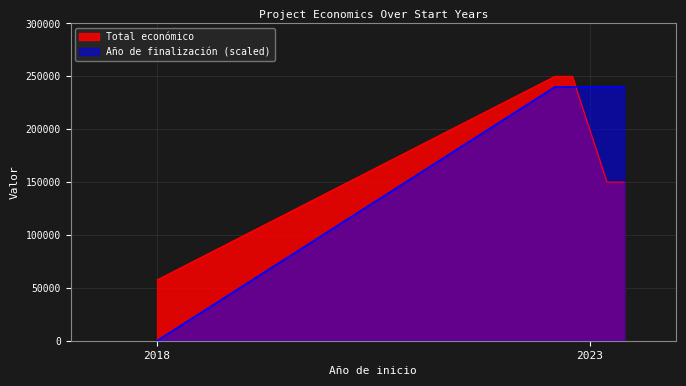

What is the sum of all Año de finalización values?

960000